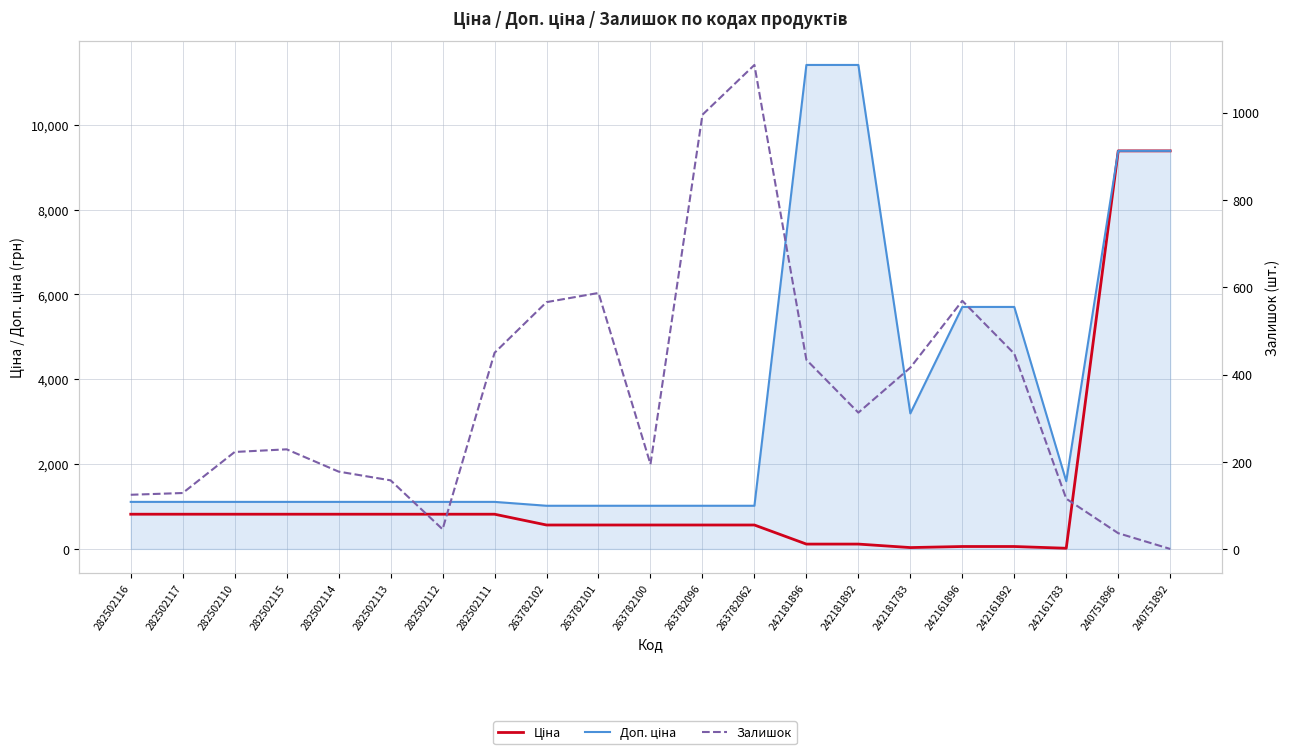

Is the value of Ціна at 242181896 greater than the value of Залишок at 263782101?

No